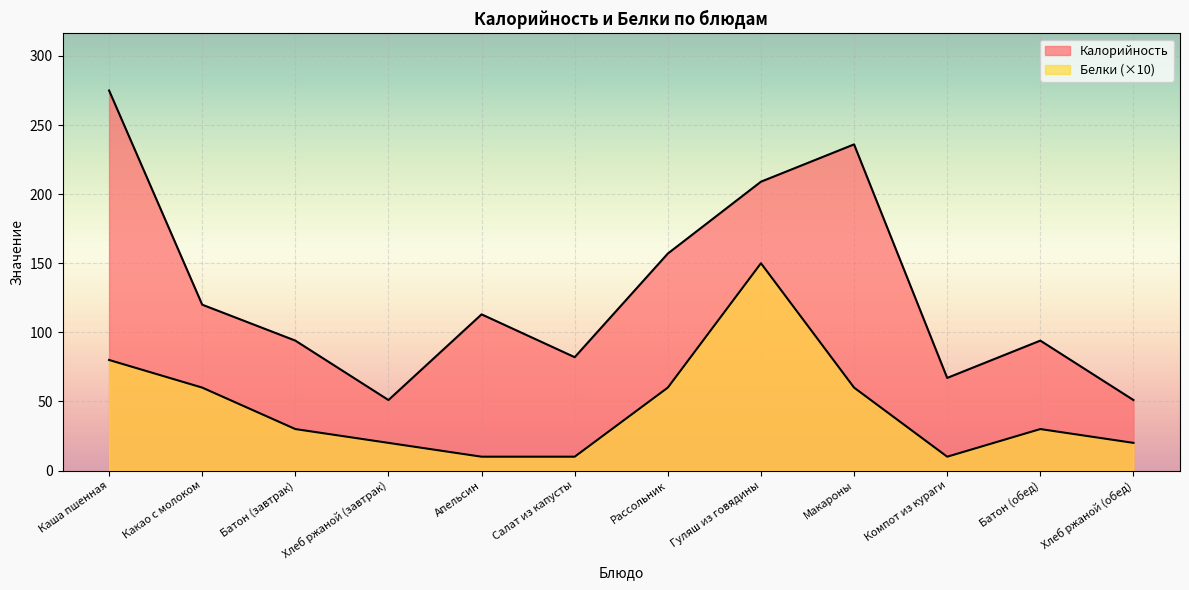

What is the value of the Белки point at the 5th from the left?

10